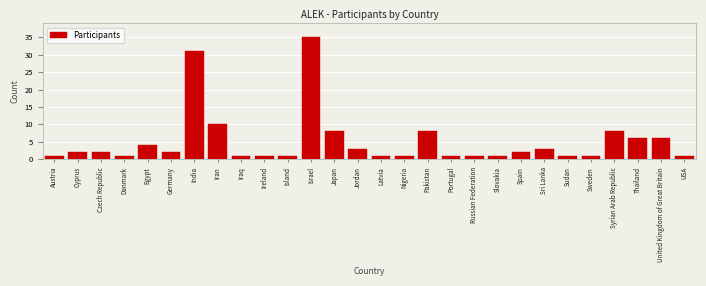

Reading left to right, list all the values displayed in this chart.

Austria=1	Cyprus=2	Czech Republic=2	Danmark=1	Egypt=4	Germany=2	India=31	Iran=10	Iraq=1	Ireland=1	Island=1	Israel=35	Japan=8	Jordan=3	Latvia=1	Nigeria=1	Pakistan=8	Portugal=1	Russian Federation=1	Slovakia=1	Spain=2	Sri Lanka=3	Sudan=1	Sweden=1	Syrian Arab Republic=8	Thailand=6	United Kingdom of Great Britain=6	USA=1